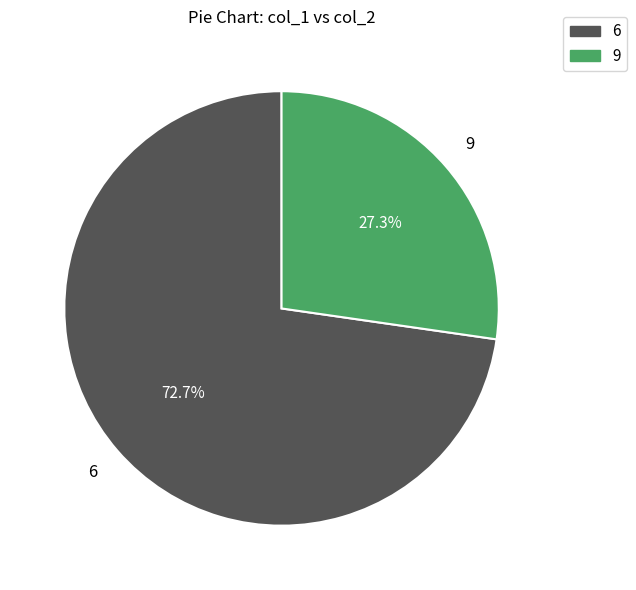

Approximately how many times larger is the value at 9 compared to 6?

0.4